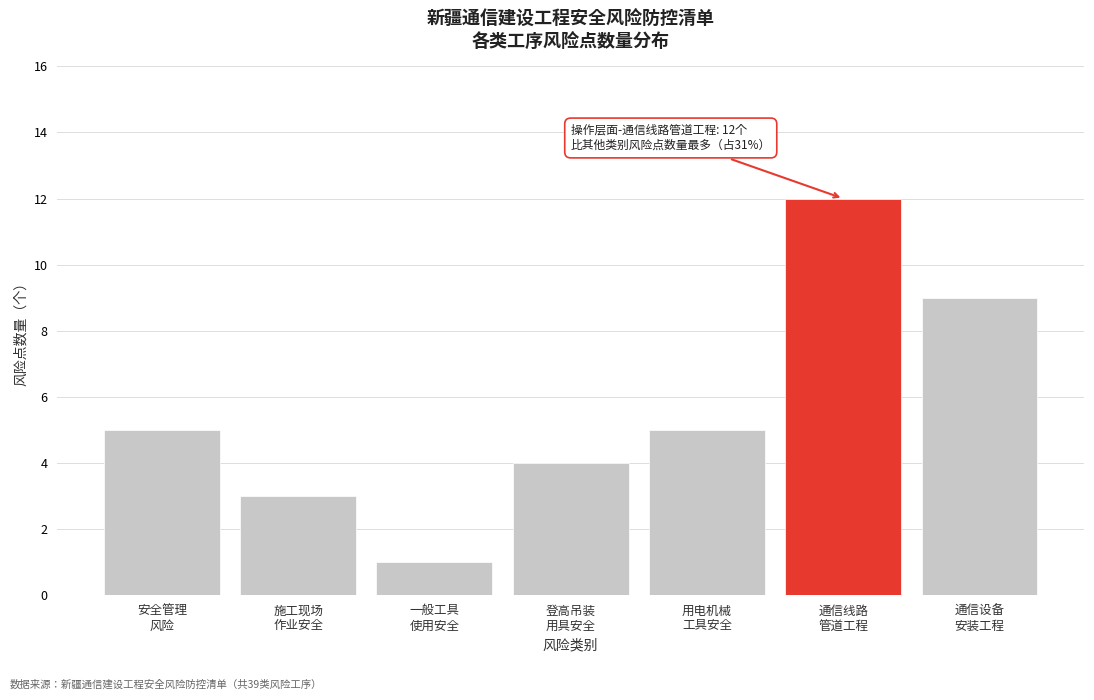

Reading left to right, extract all data points from this chart.

5	3	1	4	5	12	9